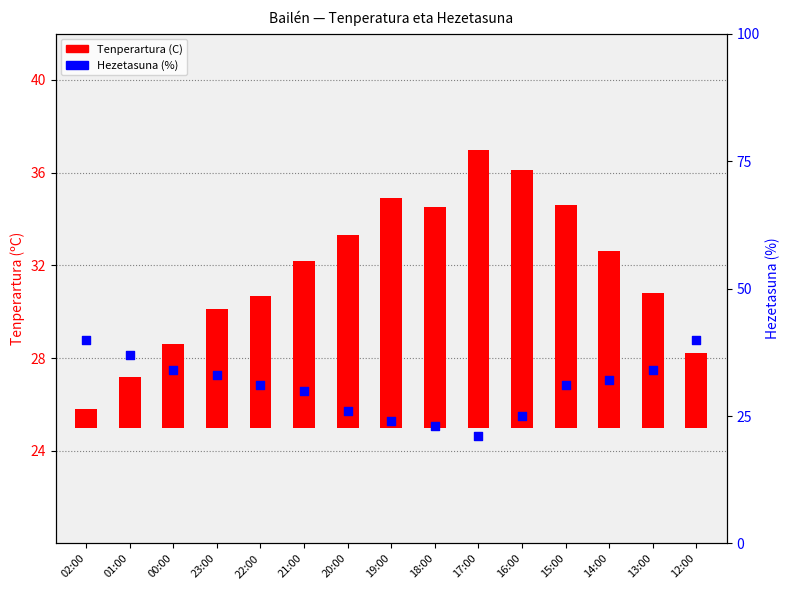

Is the value of Tenperartura (C) at 02:00 greater than the value of Hezetasuna (%) at 20:00?

No